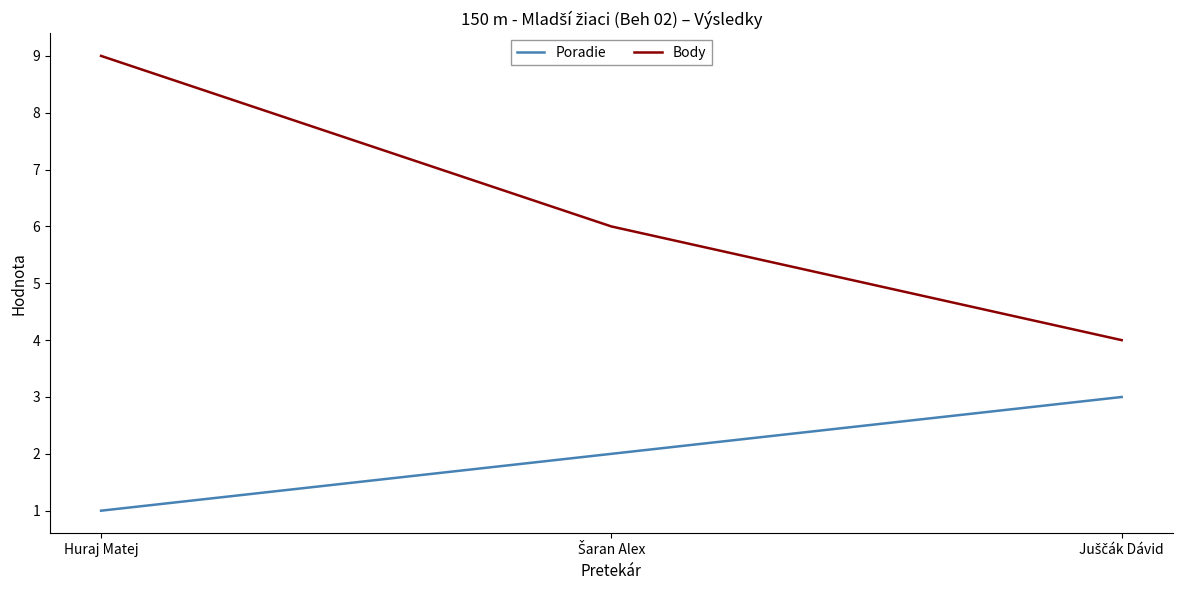

What is the average value of the Body series?

6